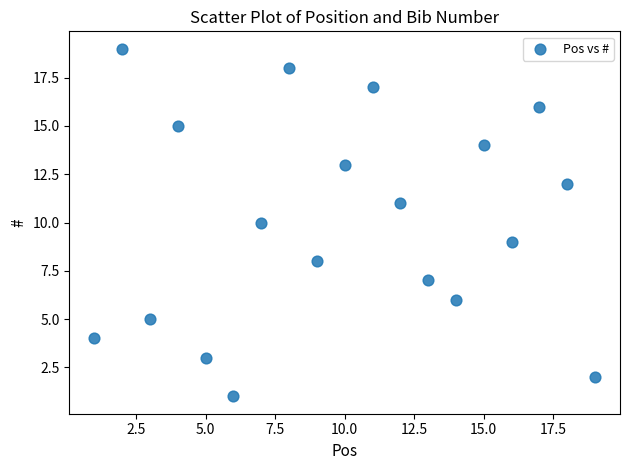

What is the range of X values (max minus min)?

18